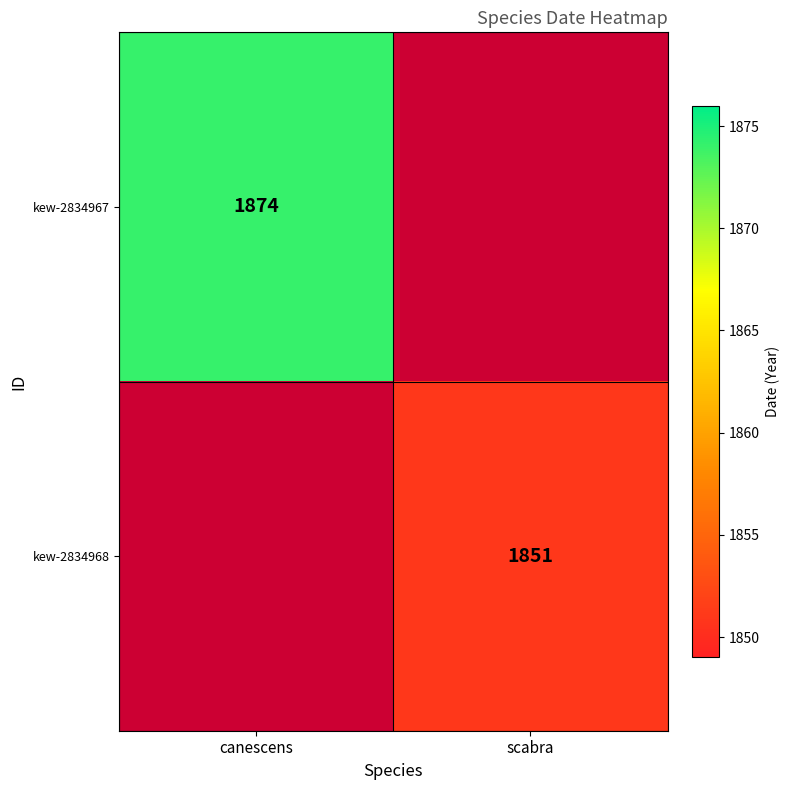

How many series are shown in this chart?

2